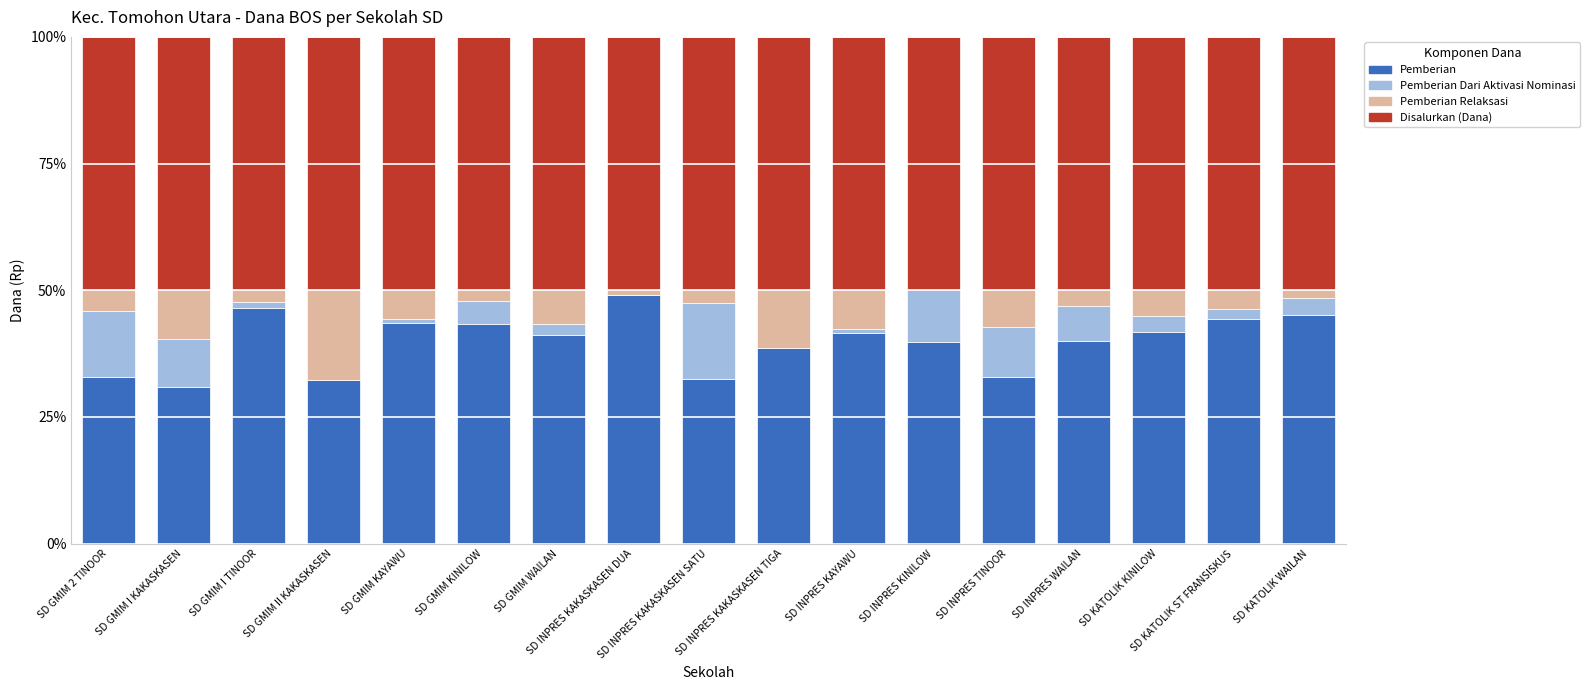

Are the bars grouped side by side (vs. stacked)?

No